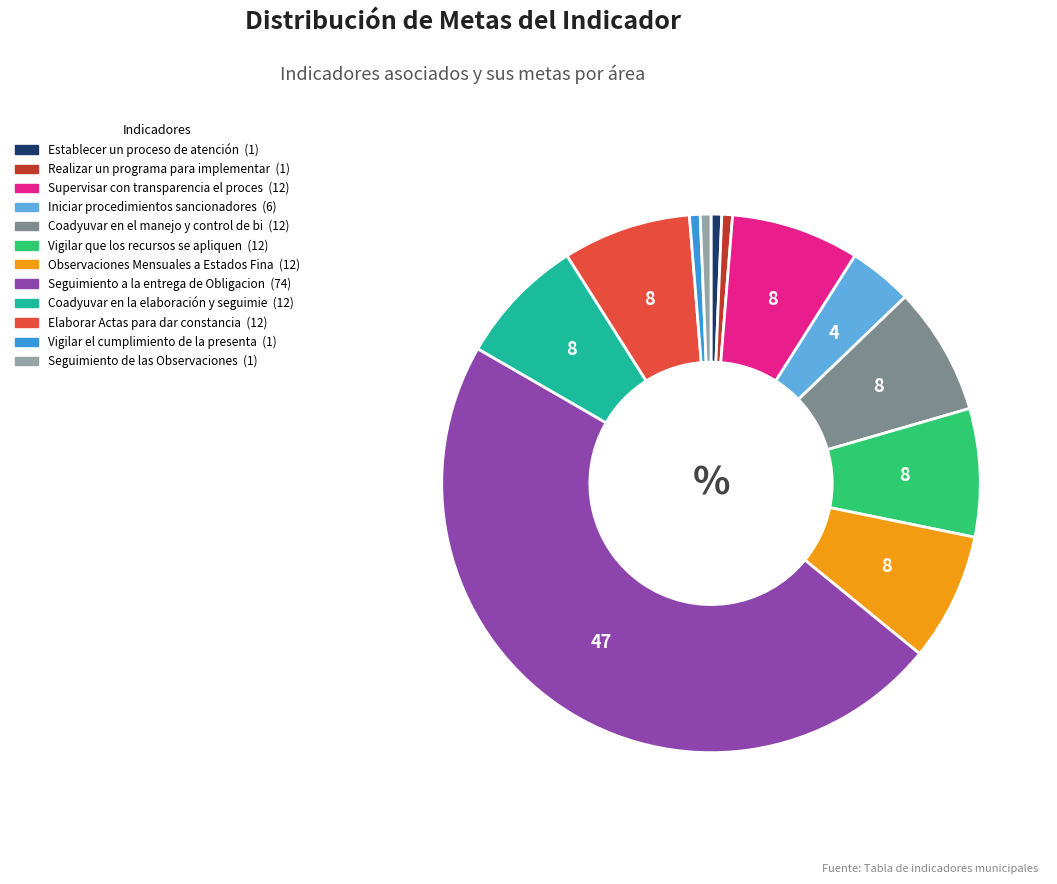

Is there any slice that represents more than half of the pie?

No